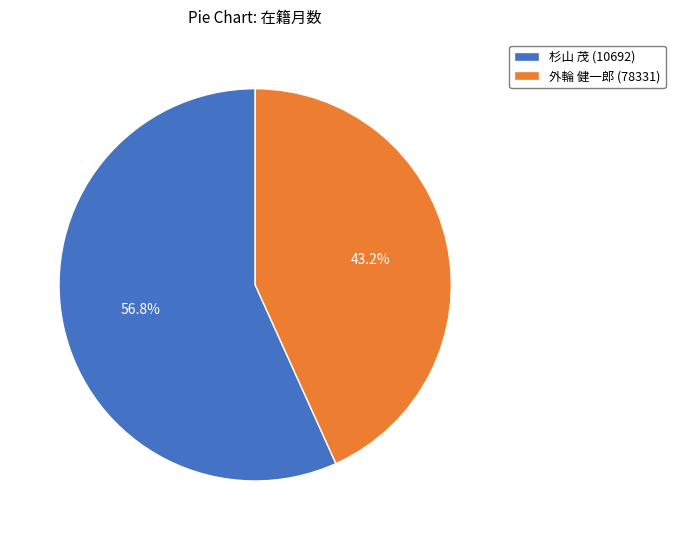

The 杉山 茂 (10692) slice represents 57% of the pie. True or false?

True